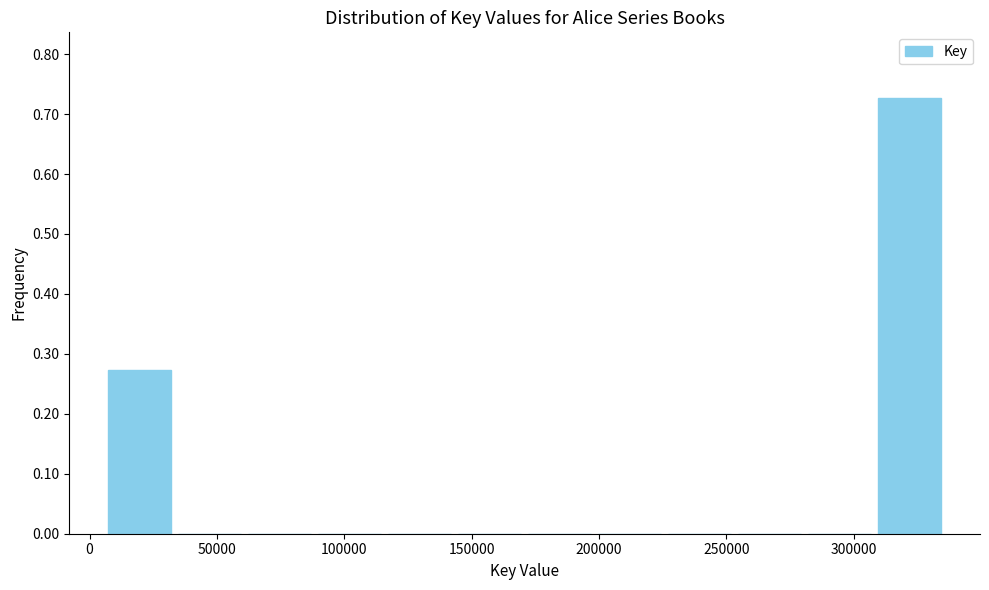

How tall is the bar that spans 5000 to 35000 on the x-axis? Neither the bar edges nor the heights are printed on the chart, so give them approximately, as read against the axes.

0.27